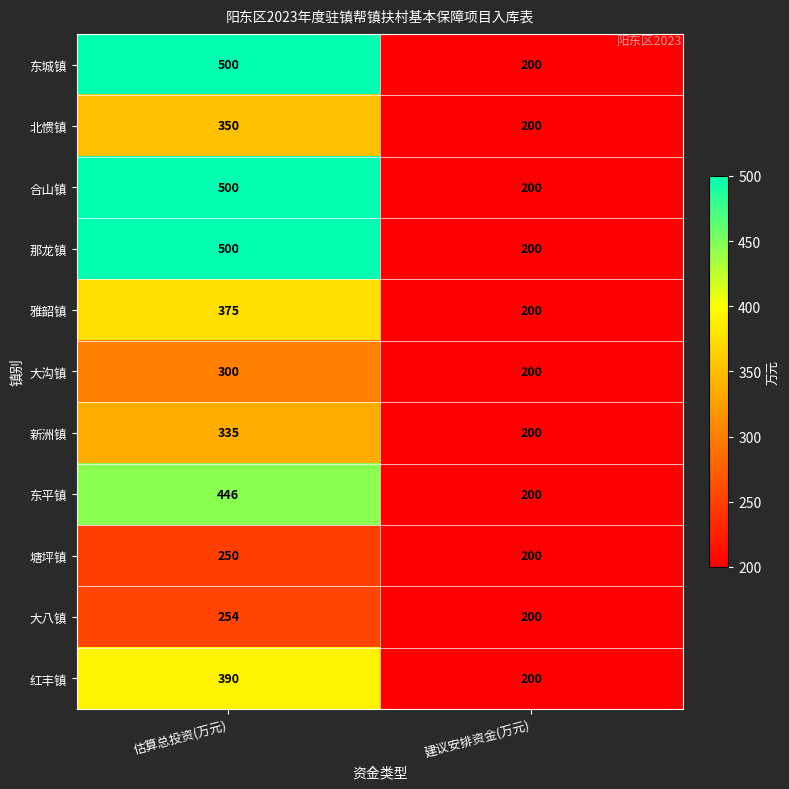

Reading left to right, what are all the values shown in this chart?

东城镇: 500	200
北惯镇: 350	200
合山镇: 500	200
那龙镇: 500	200
雅韶镇: 375	200
大沟镇: 300	200
新洲镇: 335	200
东平镇: 446	200
塘坪镇: 250	200
大八镇: 254	200
红丰镇: 390	200